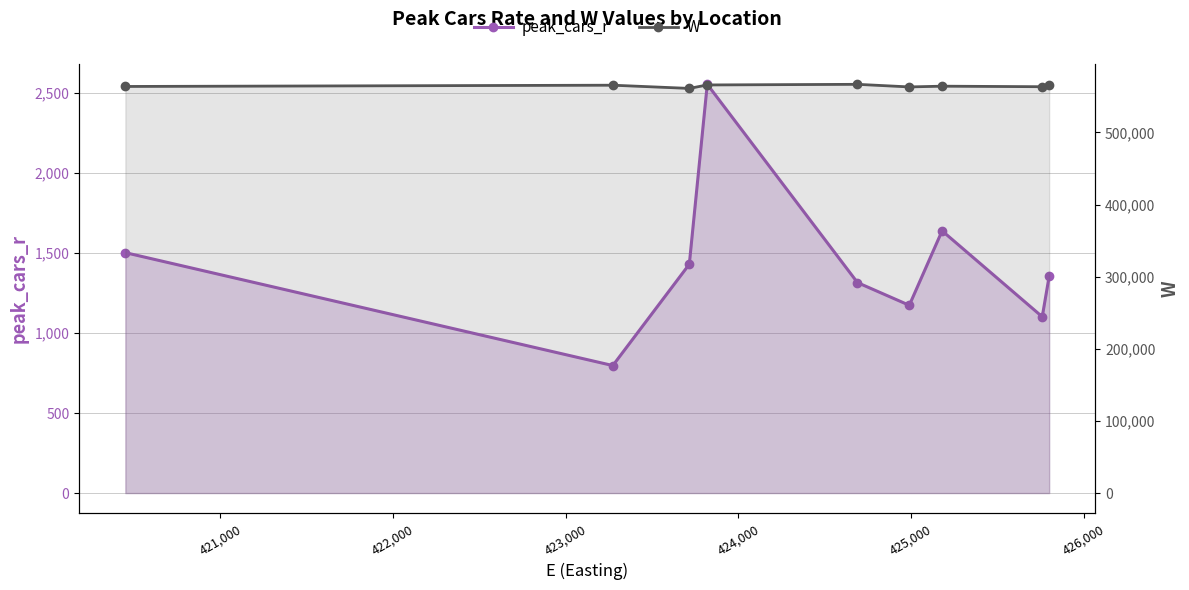

List the series in order of their peak value, lowest first.

peak_cars_r, W